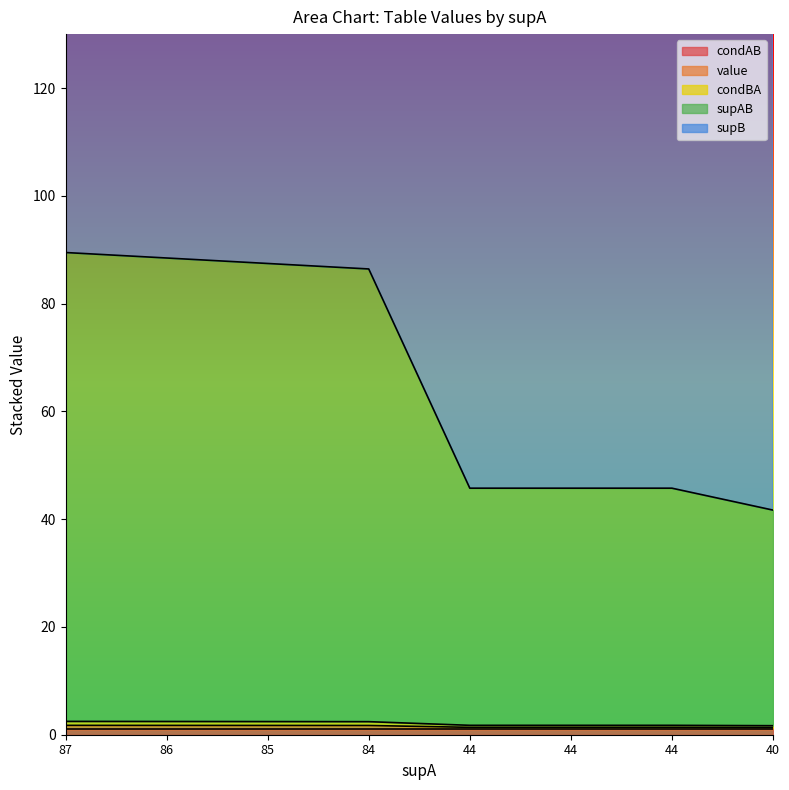

Rank the categories by value value from lowest to highest.

40, 44, 44, 44, 84, 85, 86, 87